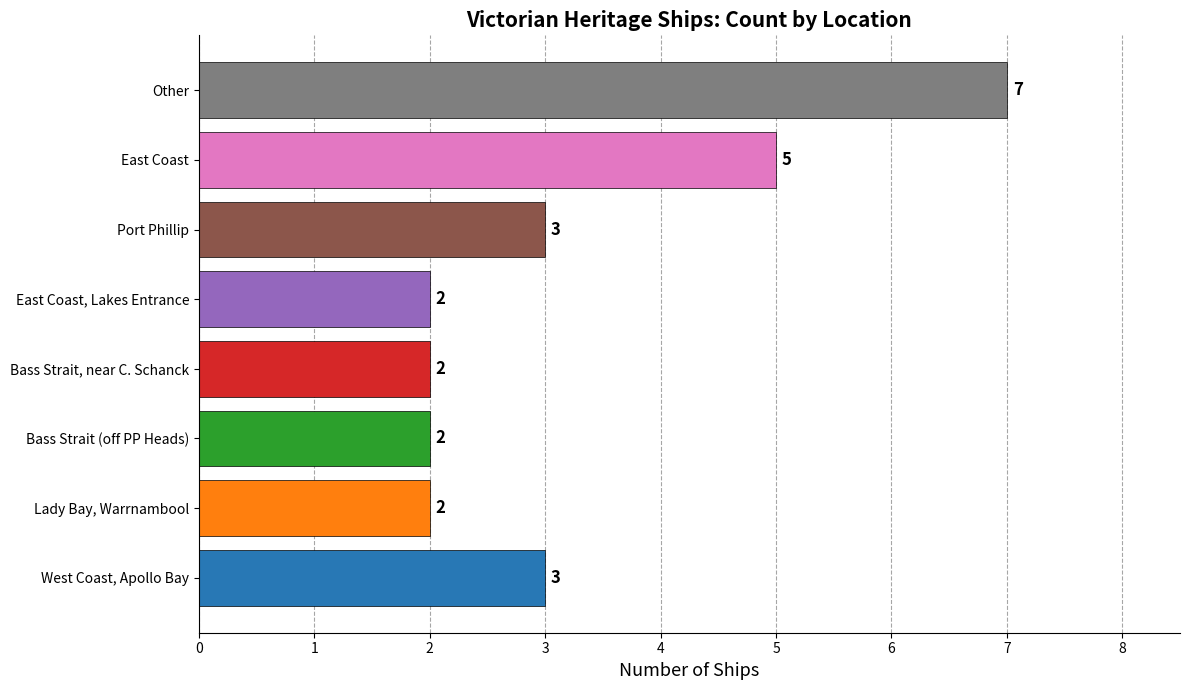

What is the average value?

3